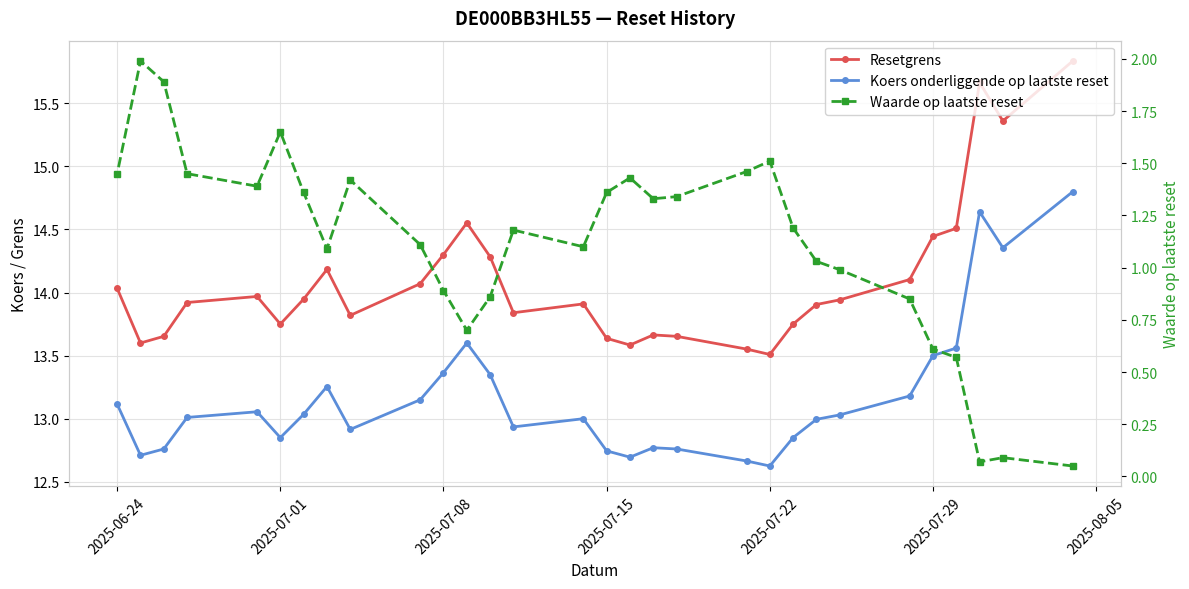

Reading right to left, list all the values displayed in this chart.

Resetgrens: 14.0	13.6	13.7	13.9	14.0	13.8	13.9	14.2	13.8	14.1	14.3	14.6	14.3	13.8	13.9	13.6	13.6	13.7	13.7	13.6	13.5	13.8	13.9	13.9	14.1	14.4	14.5	15.7	15.4	15.8
Koers onderliggende op laatste reset: 13.1	12.7	12.8	13.0	13.1	12.8	13.0	13.3	12.9	13.2	13.4	13.6	13.3	12.9	13.0	12.7	12.7	12.8	12.8	12.7	12.6	12.8	13.0	13.0	13.2	13.5	13.6	14.6	14.4	14.8
Waarde op laatste reset: 1.4	2.0	1.9	1.4	1.4	1.6	1.4	1.1	1.4	1.1	0.9	0.7	0.9	1.2	1.1	1.4	1.4	1.3	1.3	1.5	1.5	1.2	1.0	1.0	0.8	0.6	0.6	0.1	0.1	0.1